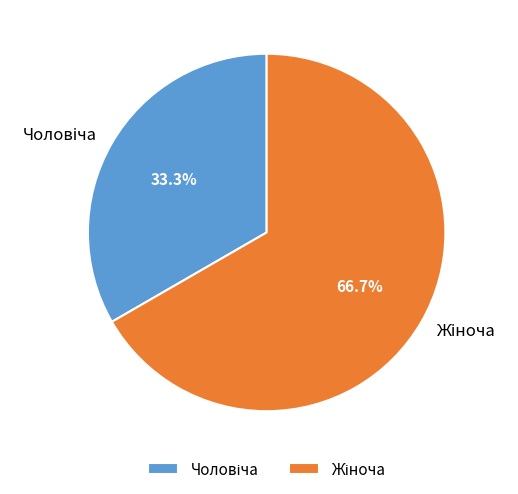

How many slices are in this pie chart?

2